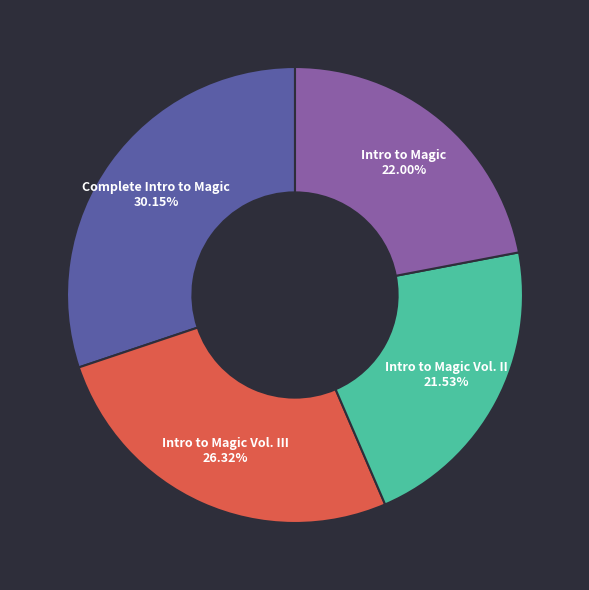

Is there any slice that represents more than half of the pie?

No